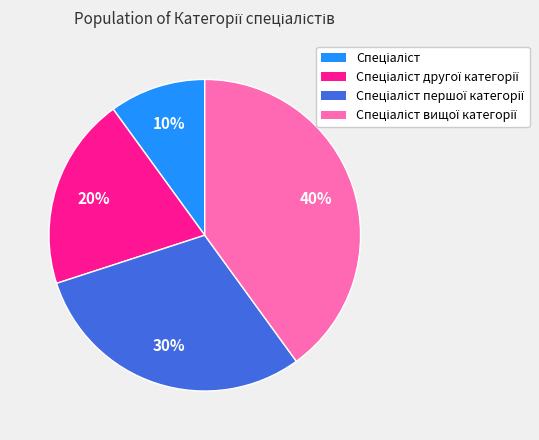

Is there a majority slice in this chart?

No